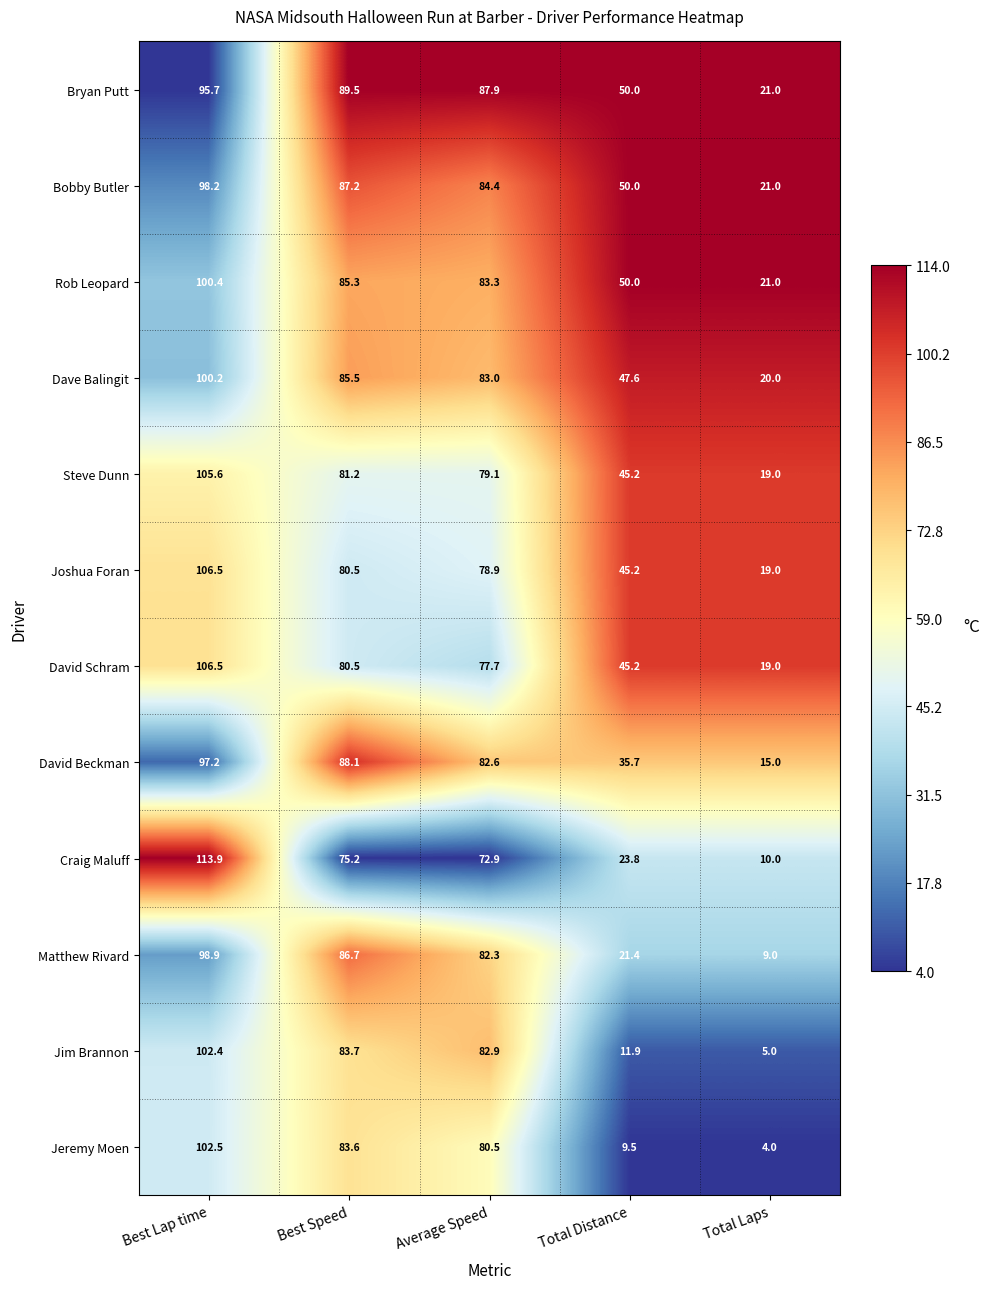

What is the maximum value shown in the chart?

113.9